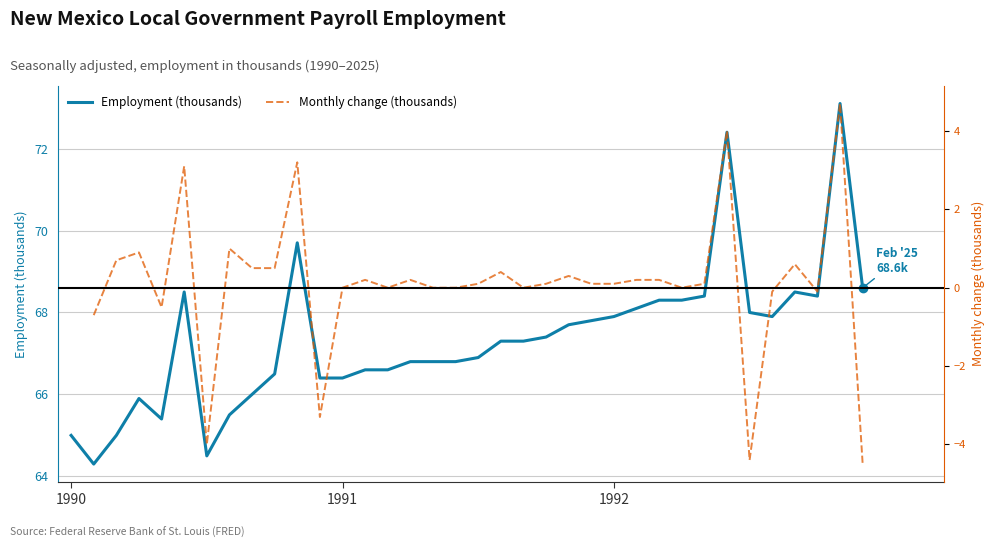

What is the highest value of the Employment (thousands) series?

73.1